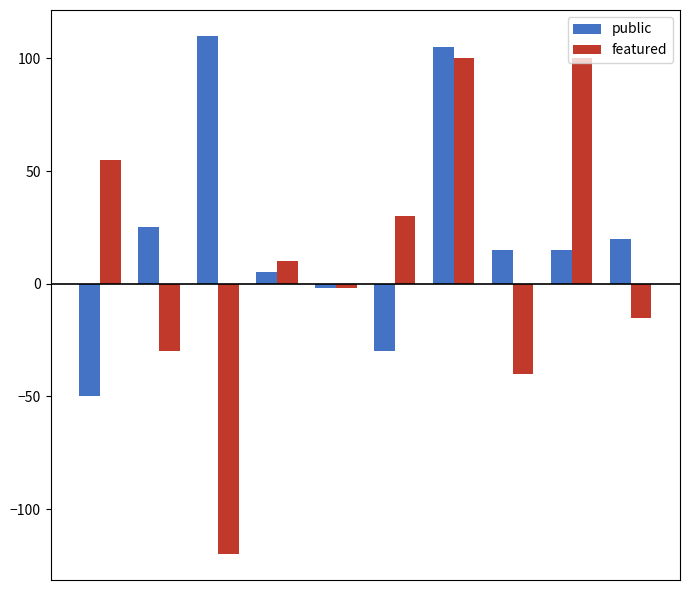

How many series are shown in this chart?

2